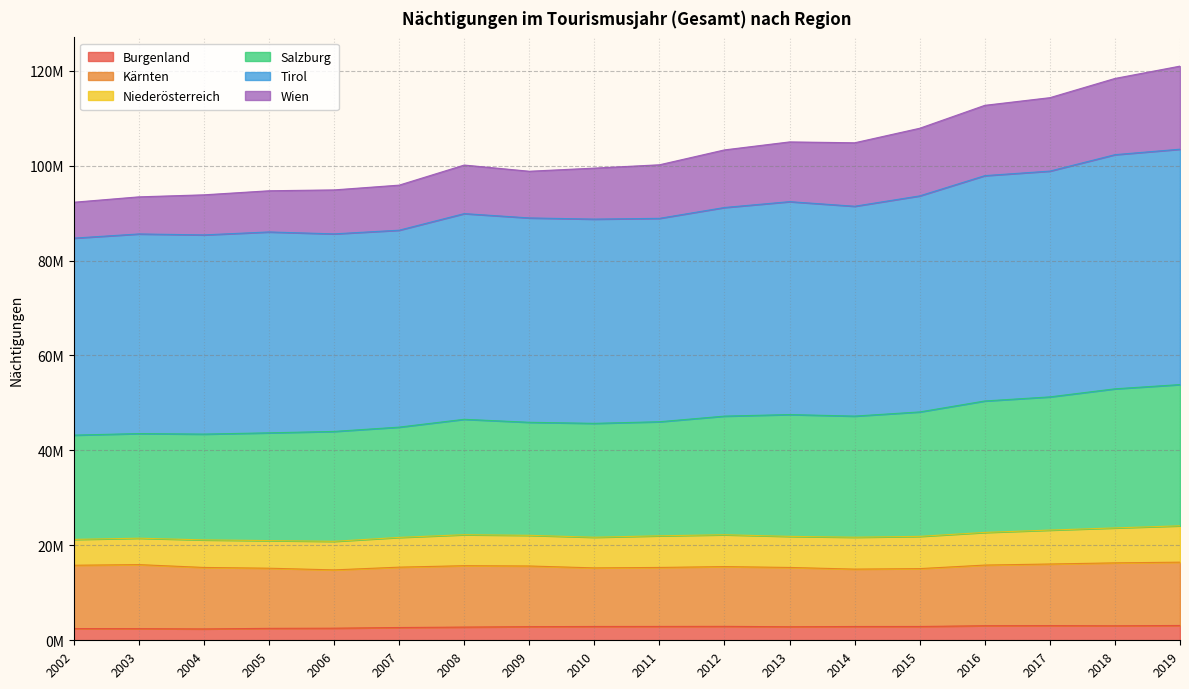

How many values in the Burgenland series are below 2905865?

9